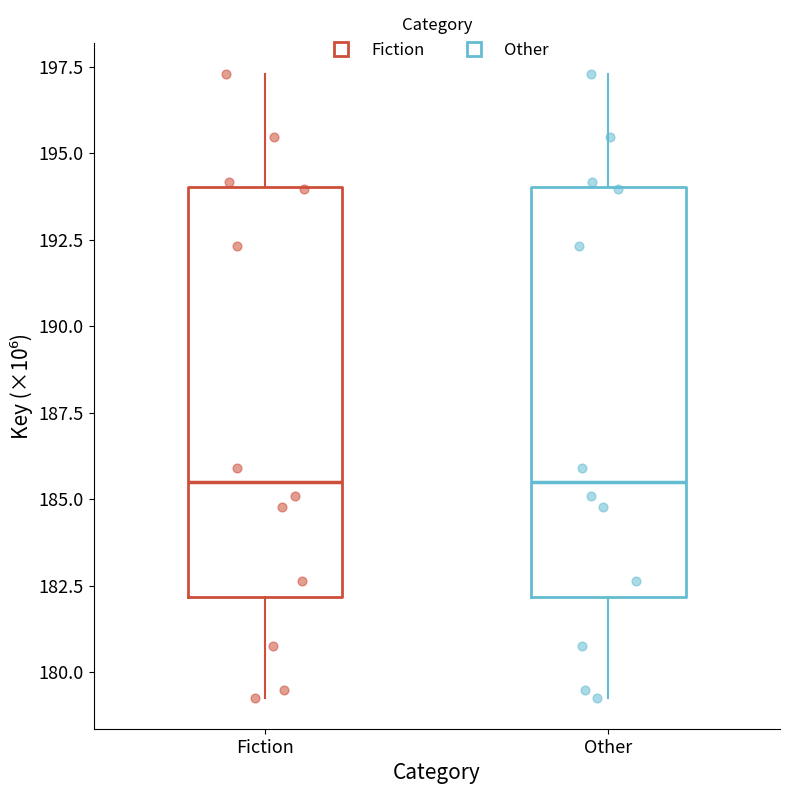

Reading left to right, transcribe this box plot: for each box, give where its median line is, the range the box spans, and where its two whiskers end, as read against the y-axis. The values are not printed on the chart, so give them approximately, as read against the axis.

Fiction: median 185.5, box 182.0 to 194.0, whiskers 179.5 to 197.5
Other: median 185.5, box 182.0 to 194.0, whiskers 179.5 to 197.5